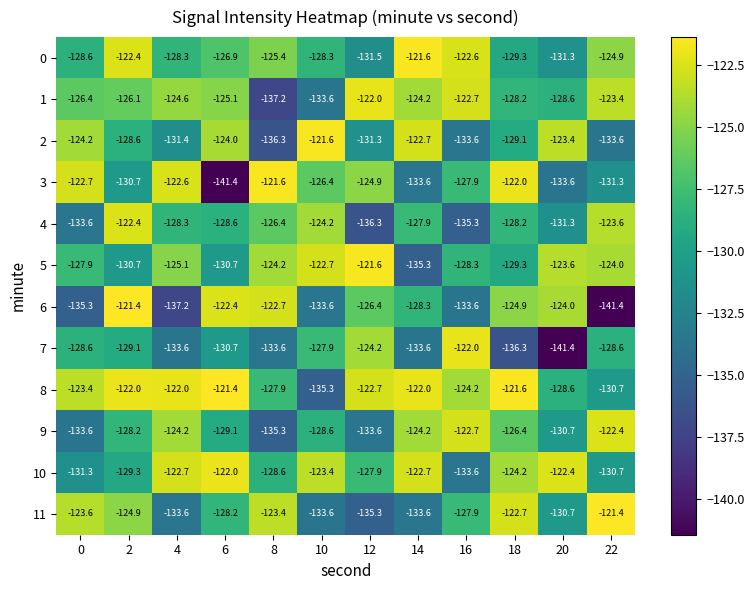

Where is 11 nearest to the value -128?

16